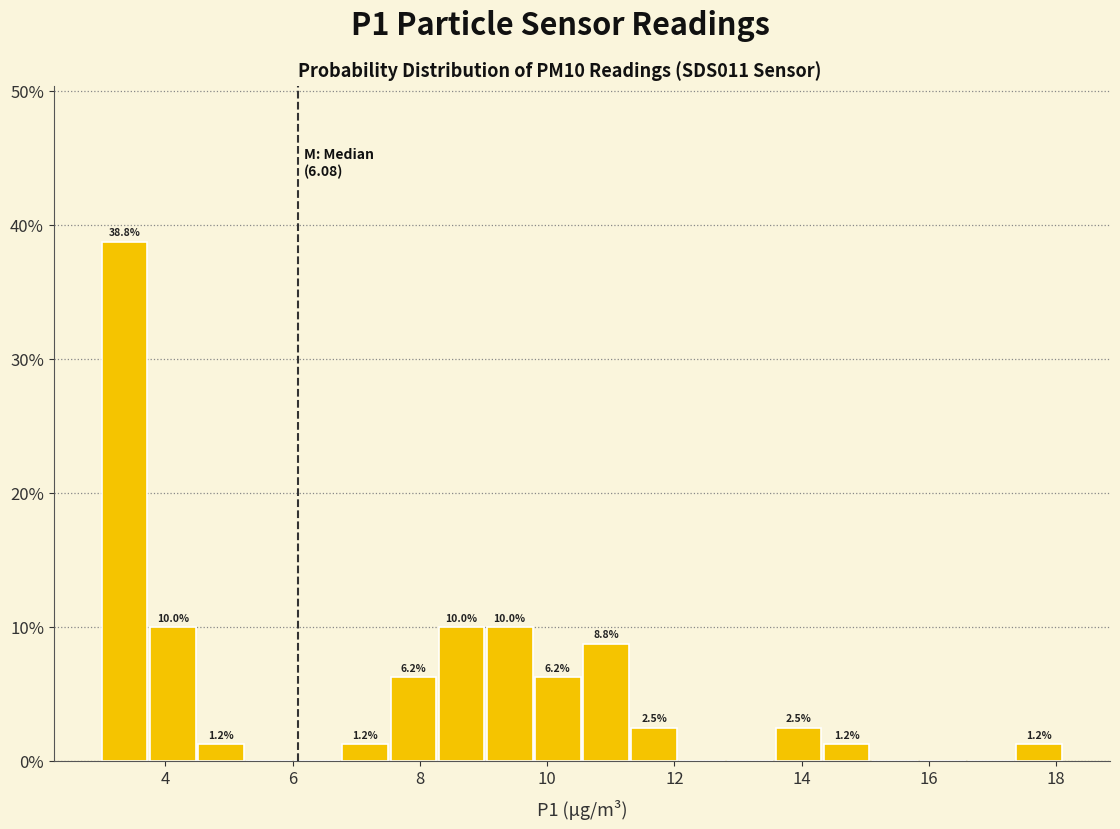

Read against the x-axis, roughly where is the centre of the tallest bar?

3.4